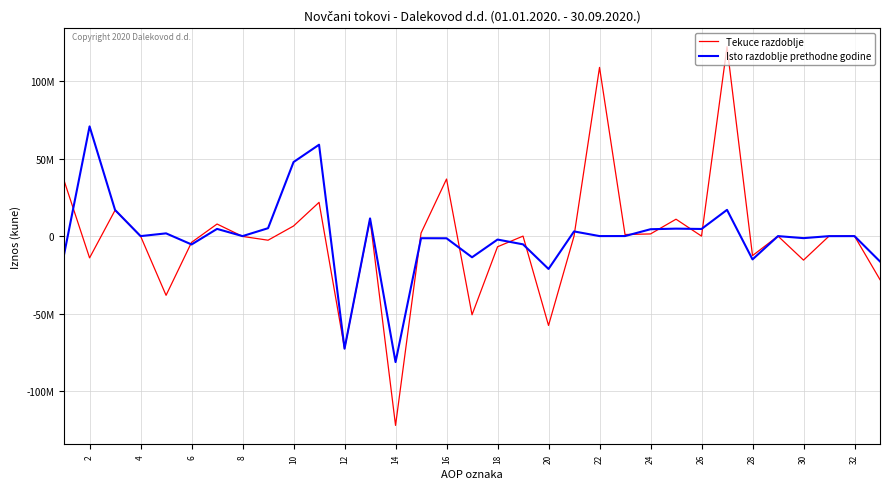

At how many categories does at least one series exceed 91009532?

2